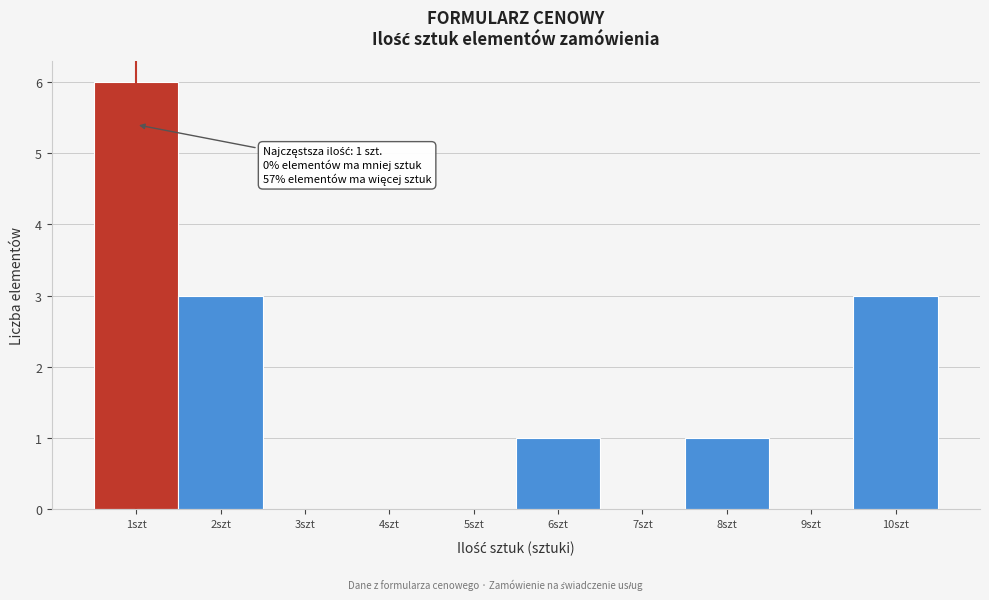

Over which range of the x-axis is the bar tallest?

0.5 to 1.5